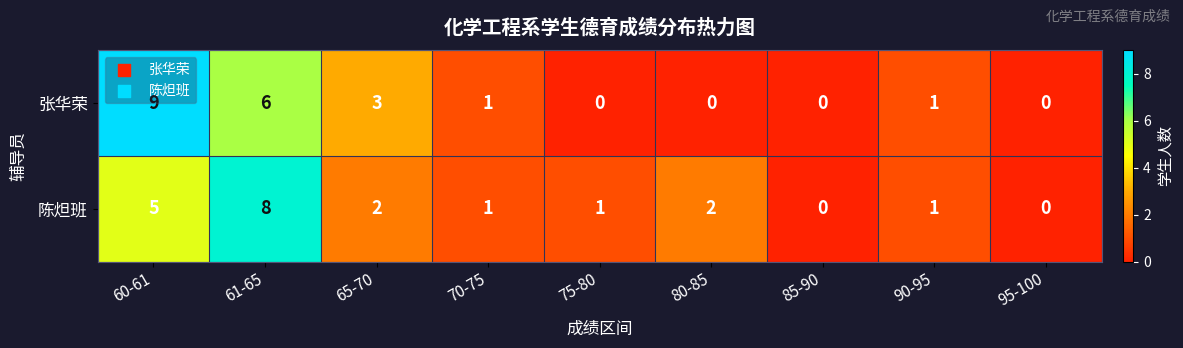

Count the number of data series in this chart.

2